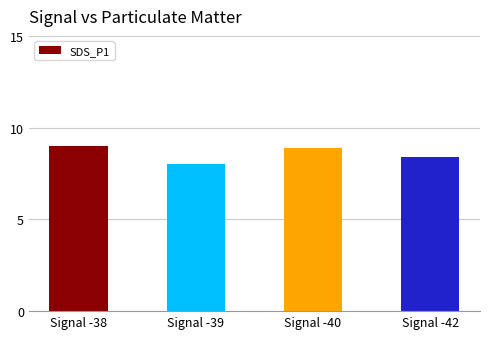

Reading left to right, extract all data points from this chart.

Signal -38=9.0	Signal -39=8.0	Signal -40=8.9	Signal -42=8.4